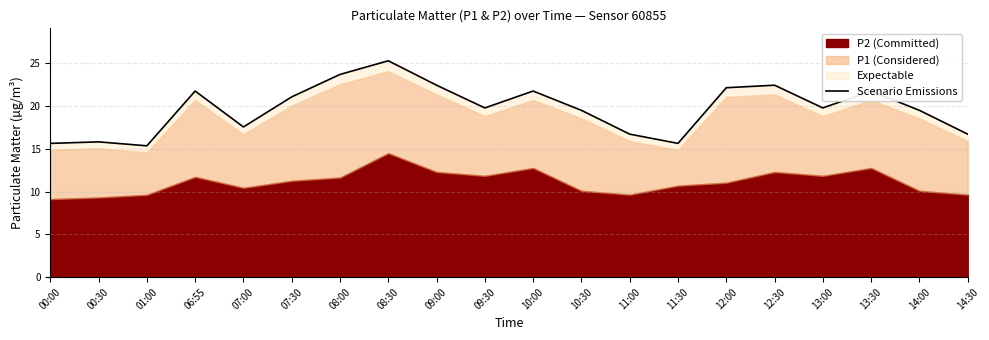

What position from the right is 12:30?

5